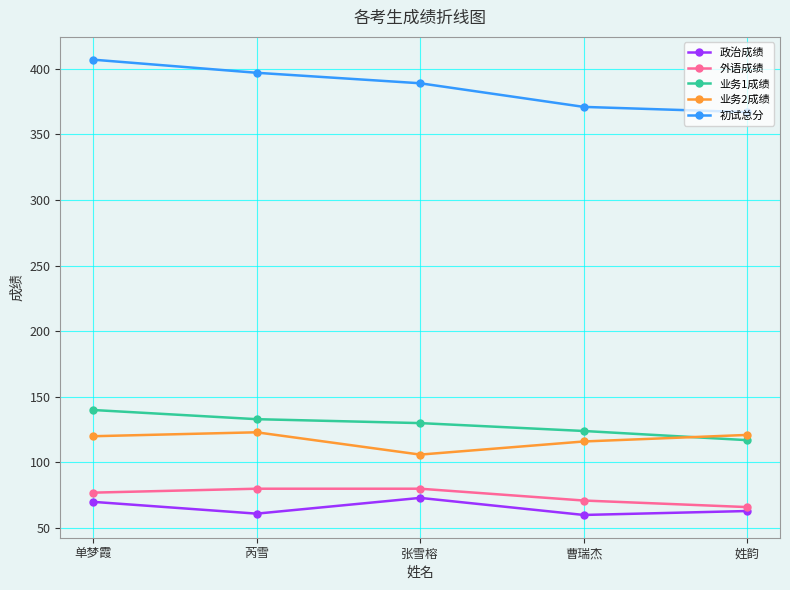

List the series in order of their peak value, lowest first.

政治成绩, 外语成绩, 业务2成绩, 业务1成绩, 初试总分